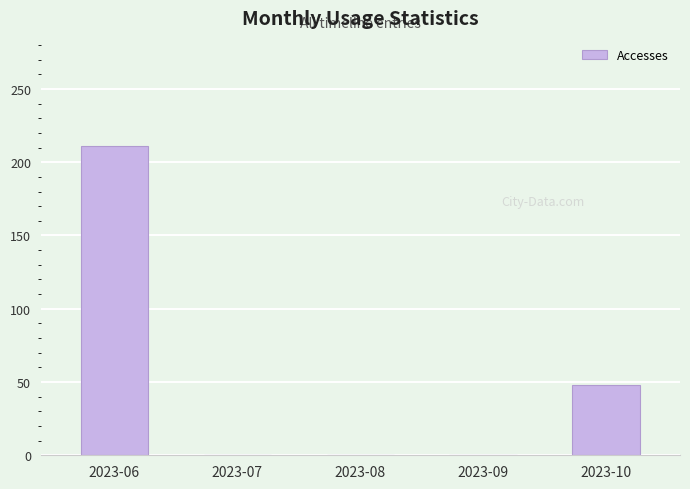

Reading left to right, extract all data points from this chart.

2023-06=211	2023-07=0	2023-08=0	2023-09=0	2023-10=48